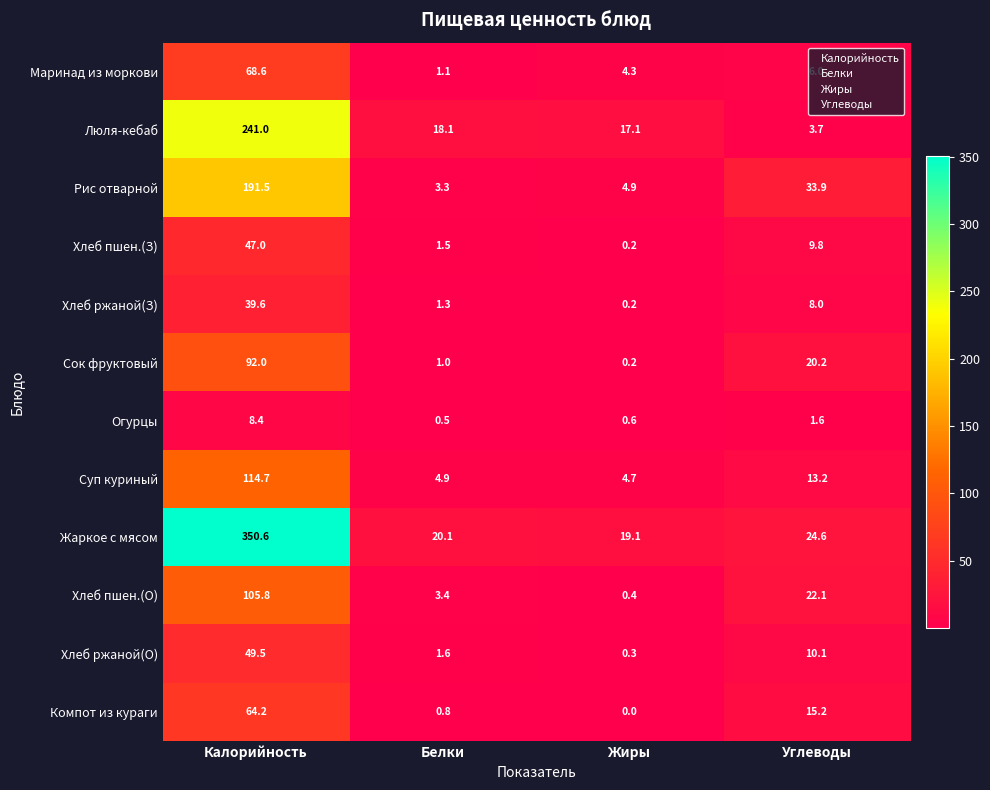

List the series in order of their peak value, lowest first.

Огурцы, Хлеб ржаной(З), Хлеб пшен.(З), Хлеб ржаной(О), Компот из кураги, Маринад из моркови, Сок фруктовый, Хлеб пшен.(О), Суп куриный, Рис отварной, Люля-кебаб, Жаркое с мясом